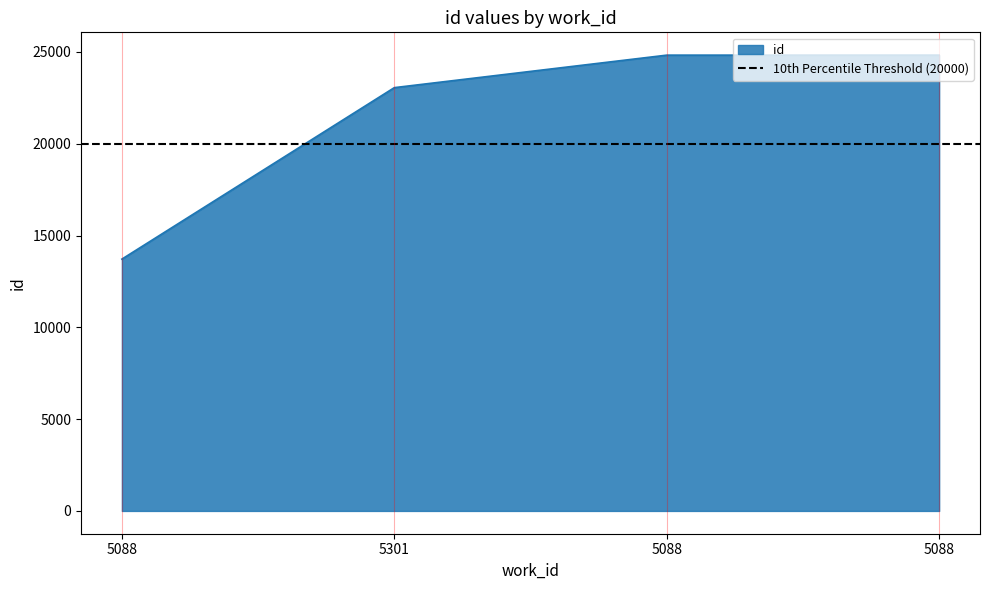

How many data points does each series have?

4